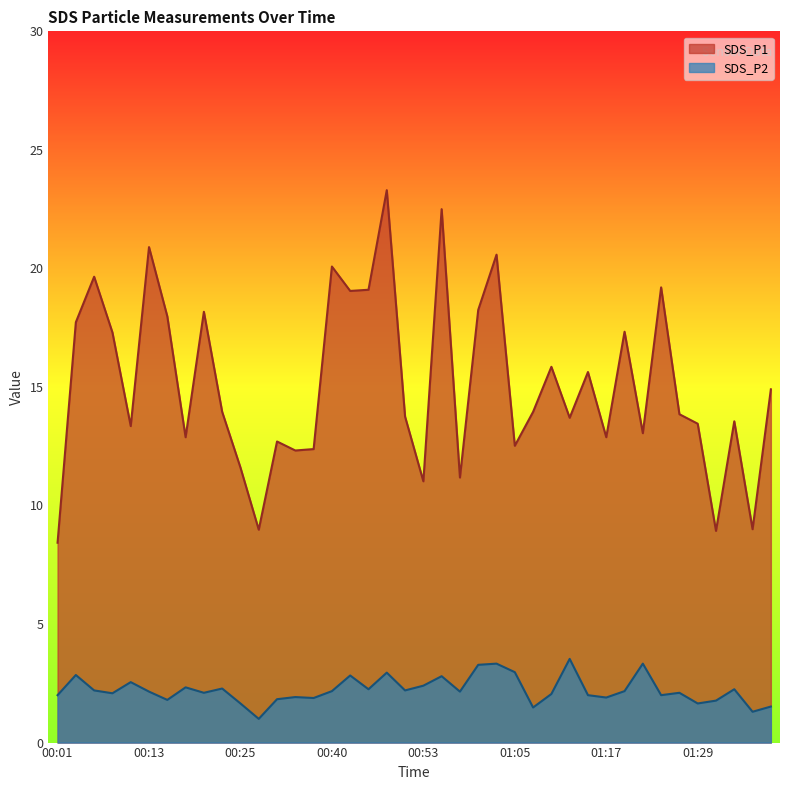

At which category does the chart reach its minimum across all series?

00:28